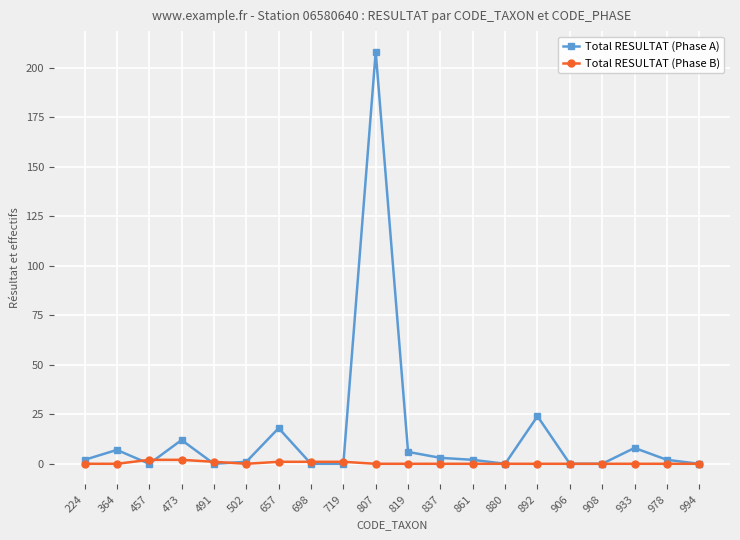

Rank the series by their average value, from highest to lowest.

Total RESULTAT (Phase A), Total RESULTAT (Phase B)